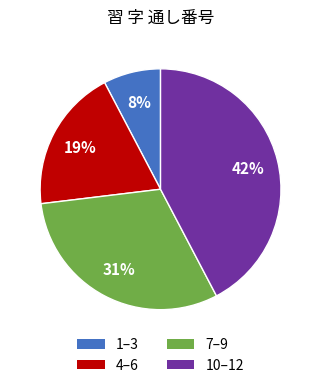

Is there any slice that represents more than half of the pie?

No